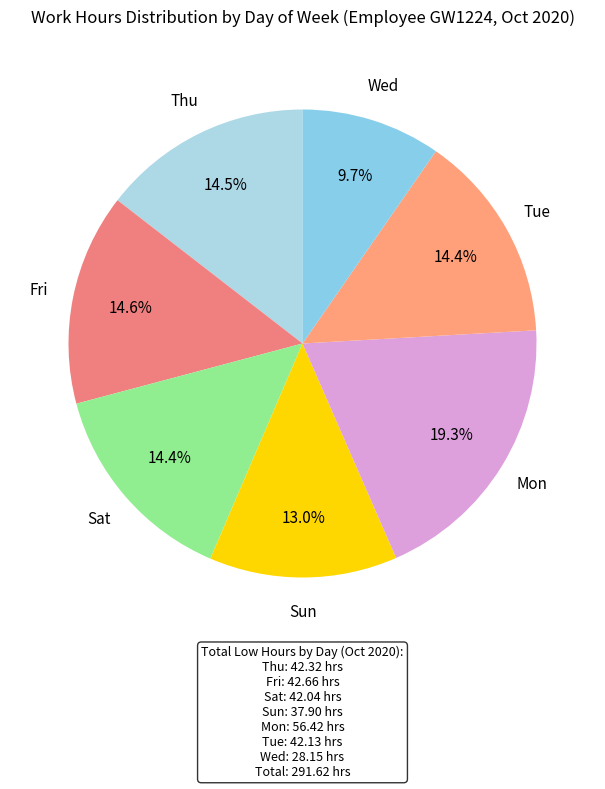

How many slices are in this pie chart?

7